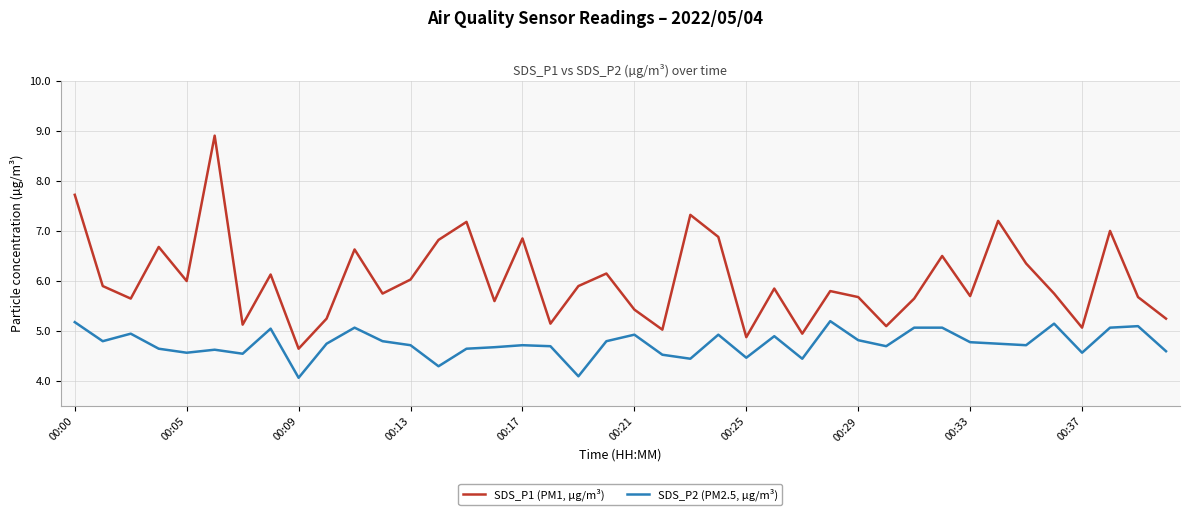

What is the sum of all SDS_P1 (PM1, µg/m³) values?

241.1